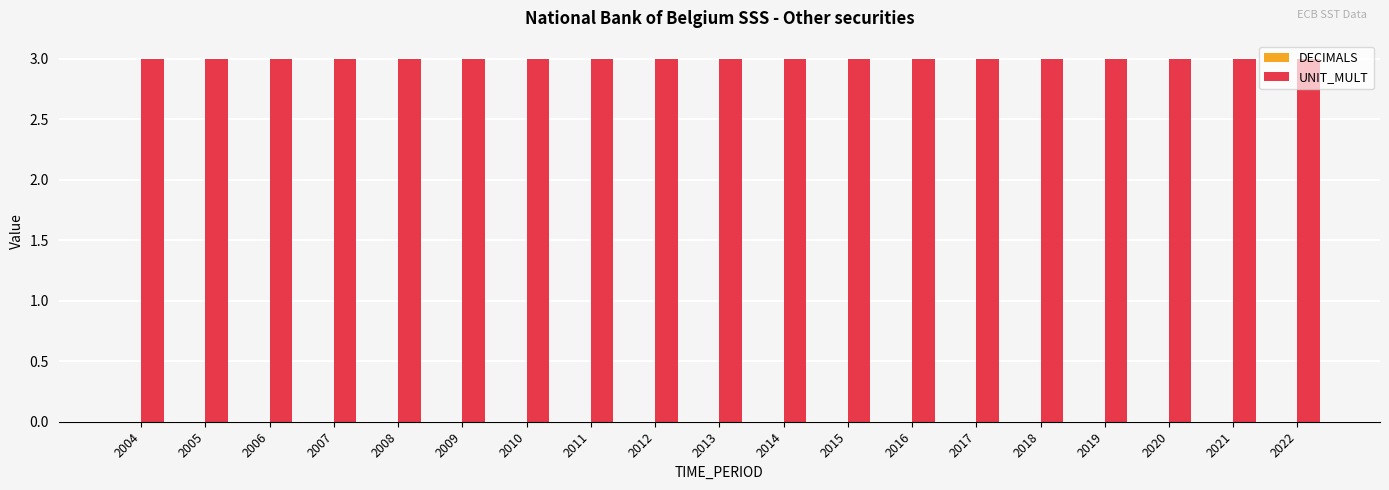

Reading left to right, transcribe all the data shown in this chart.

DECIMALS: 0	0	0	0	0	0	0	0	0	0	0	0	0	0	0	0	0	0	0
UNIT_MULT: 3	3	3	3	3	3	3	3	3	3	3	3	3	3	3	3	3	3	3